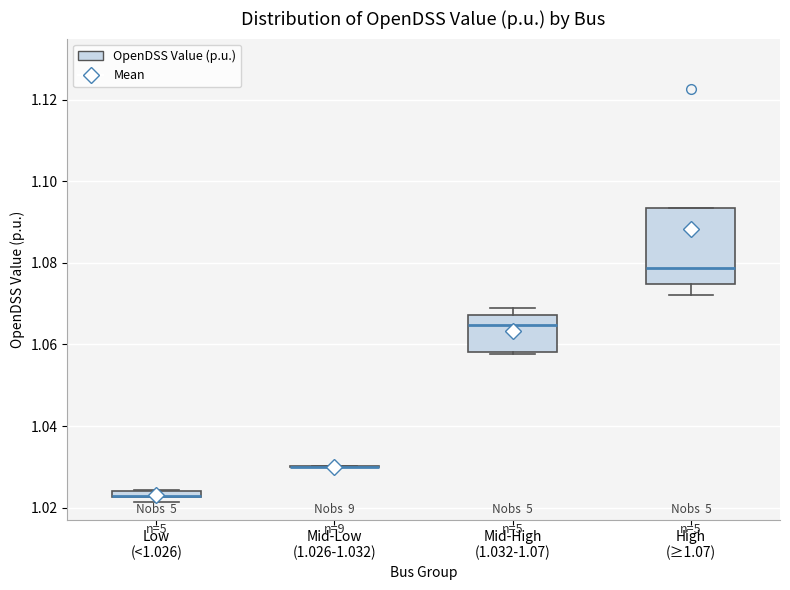

Comparing the boxes themselves (not the whiskers), which one is the tallest?

High (≥1.07)